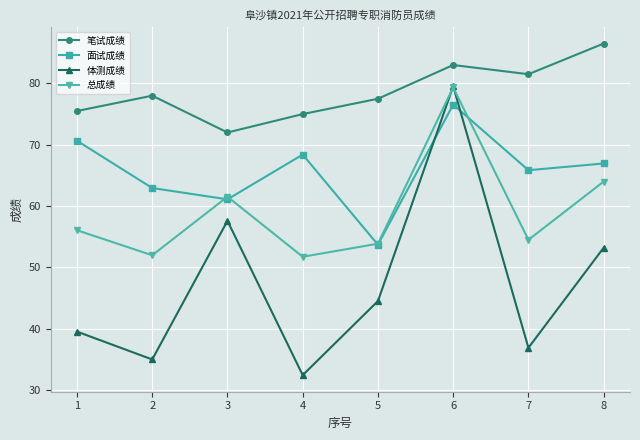

What is the lowest value of the 面试成绩 series?

53.7